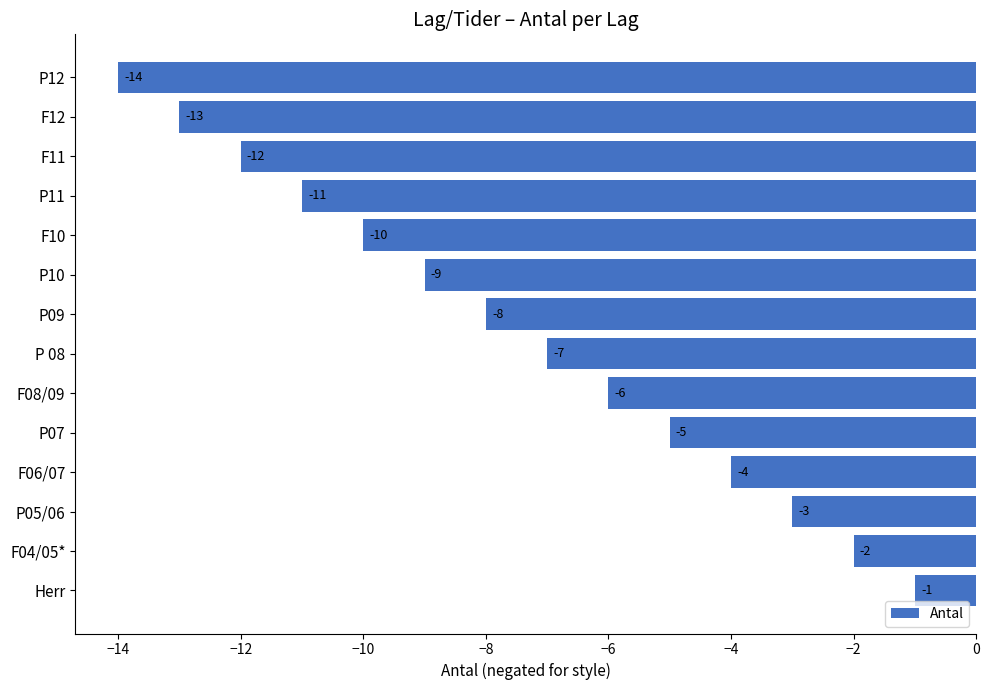

The chart shows a value of -14 at P12. True or false?

True